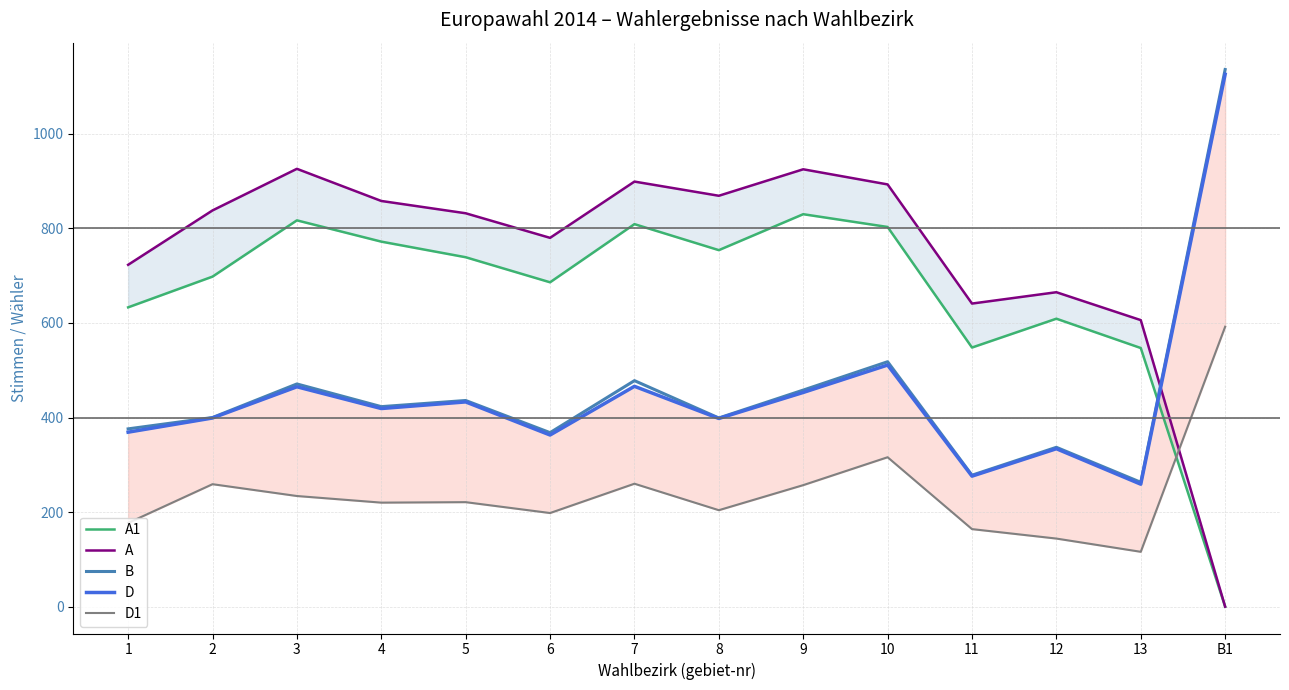

True or false: A1 and D1 intersect in this chart.

True